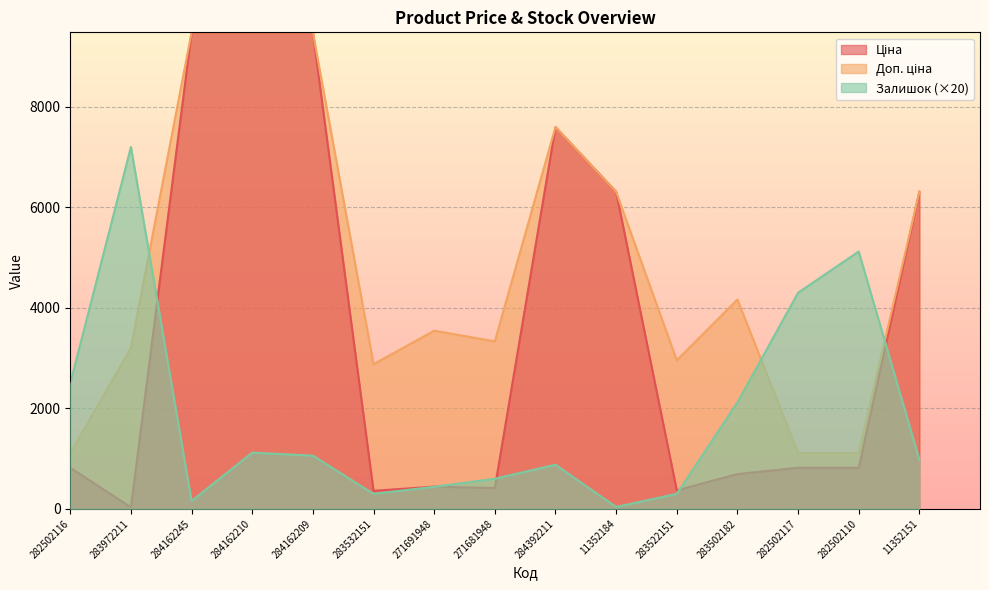

Rank the series at 284162245 from highest to lowest value.

Ціна, Доп. ціна, Залишок